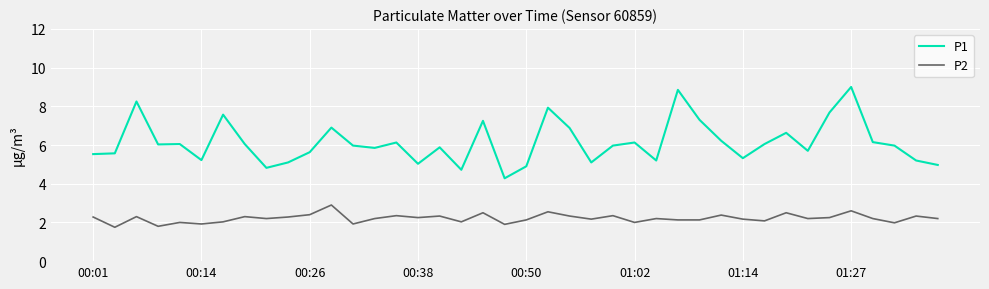

True or false: P1 and P2 intersect in this chart.

False